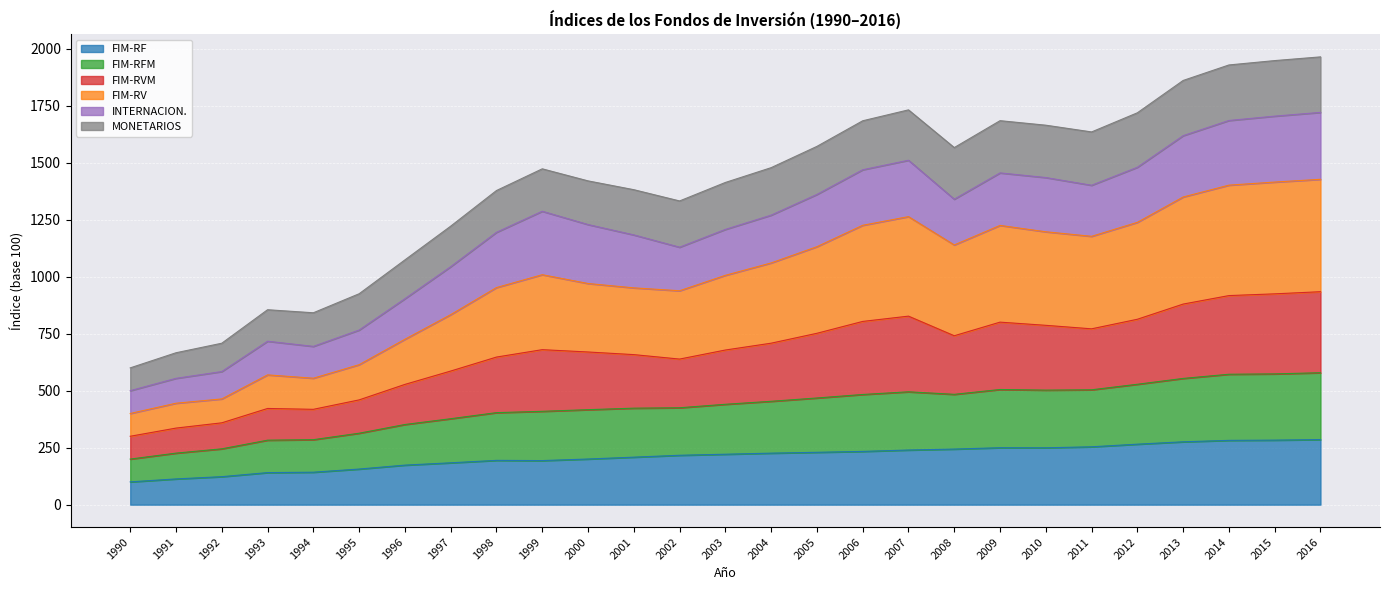

At which category does FIM-RVM reach its first local peak?

1993